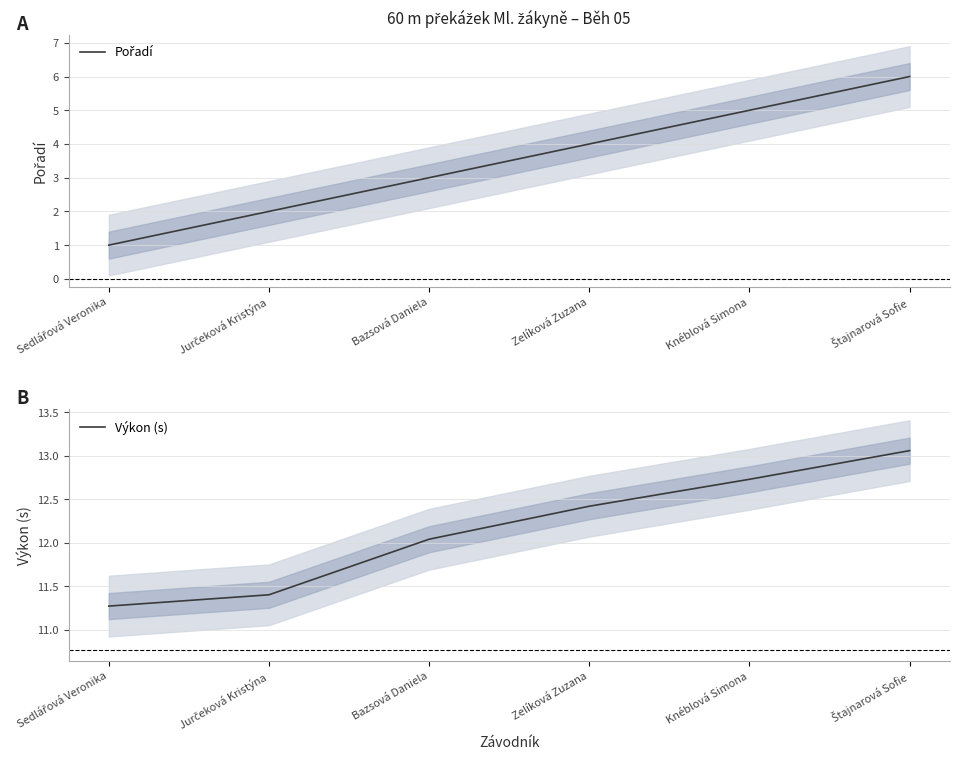

True or false: Výkon (s) has more than 0 interior local peaks.

False